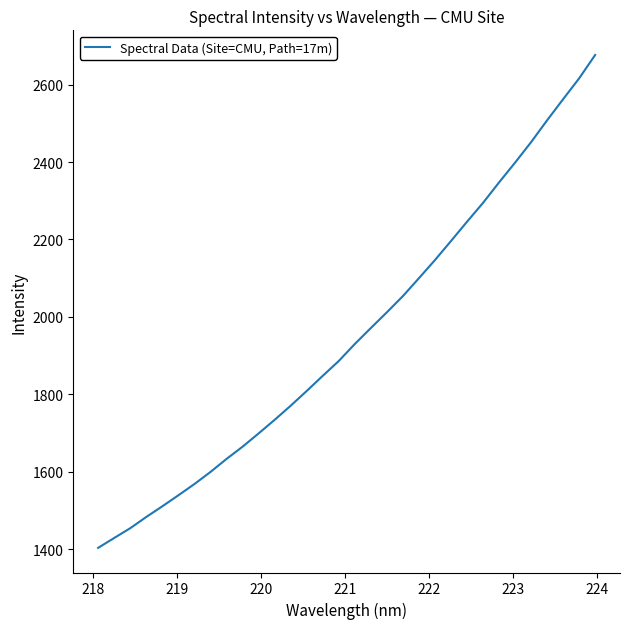

What is the smallest value displayed?

1403.8